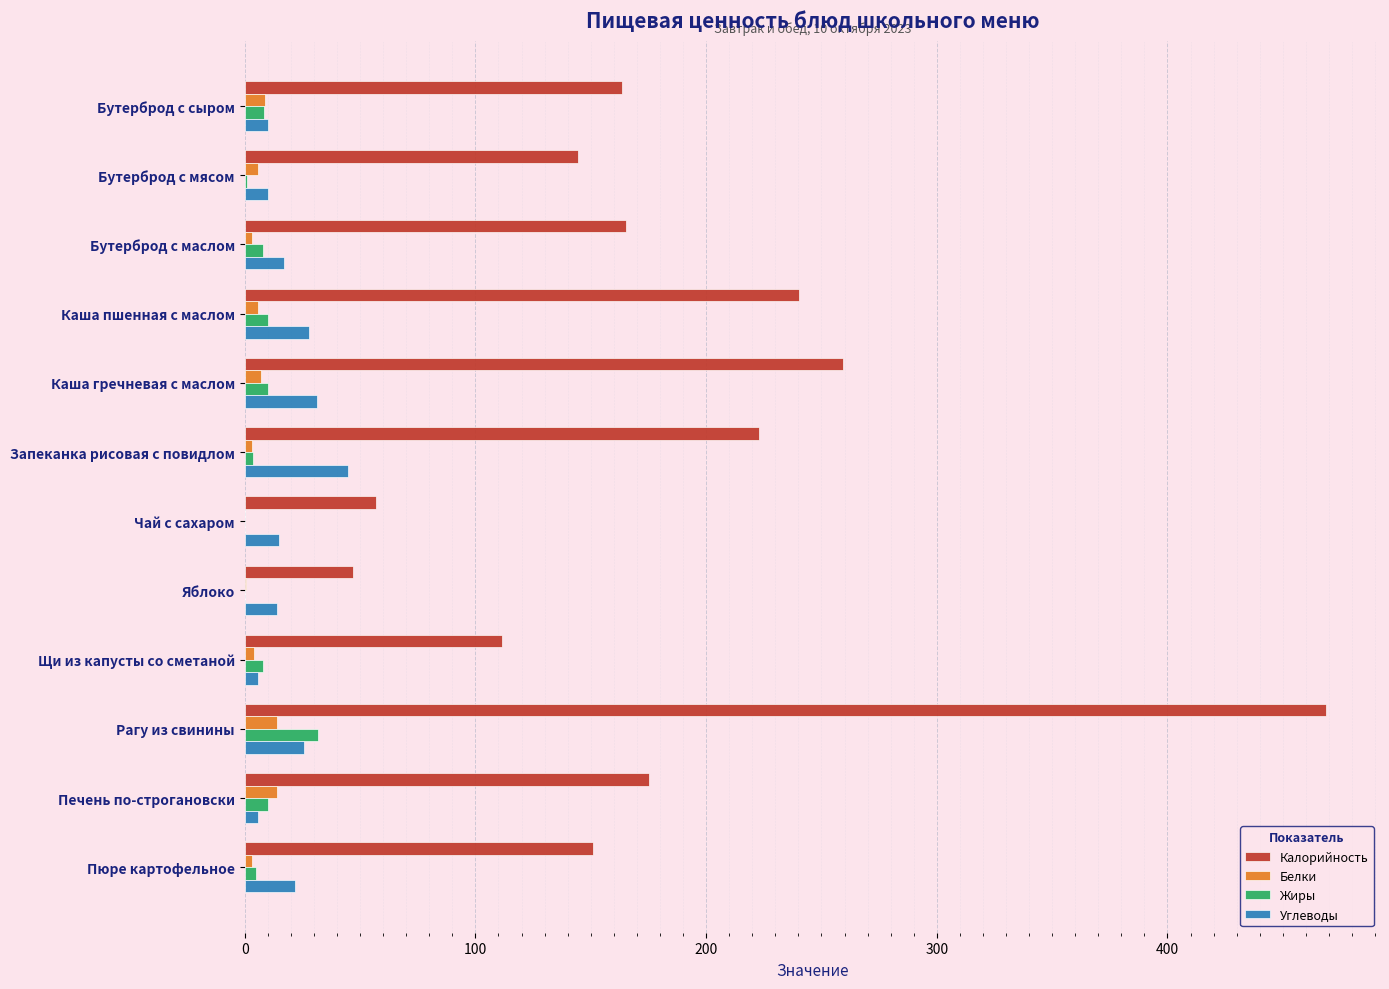

At which label does Калорийность reach its peak?

Рагу из свинины